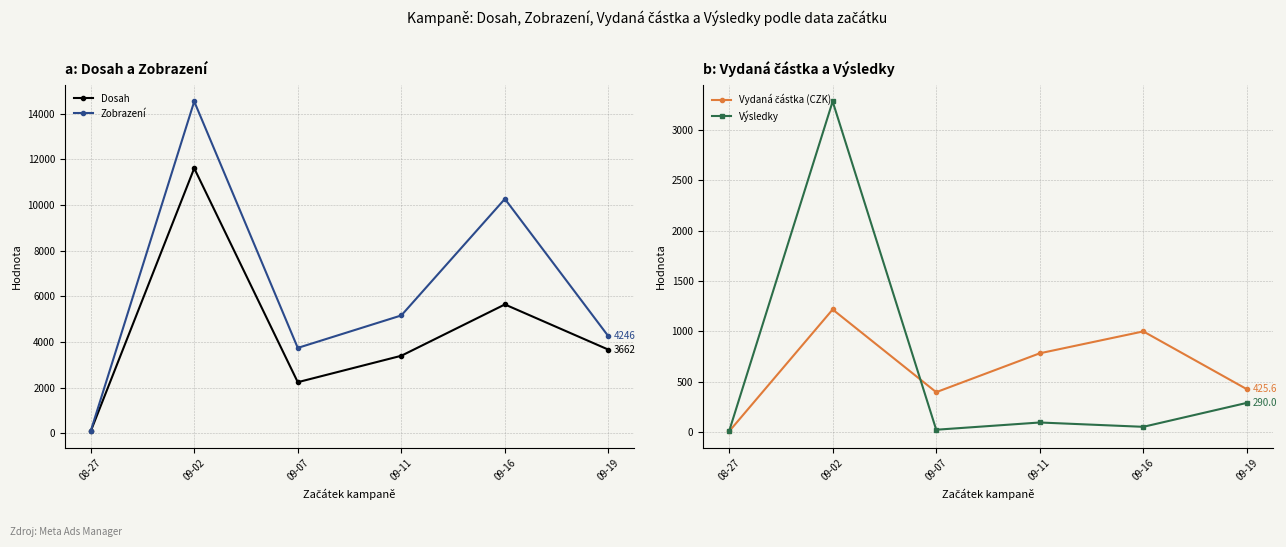

Rank the categories by Dosah value from lowest to highest.

08-27, 09-07, 09-11, 09-19, 09-16, 09-02